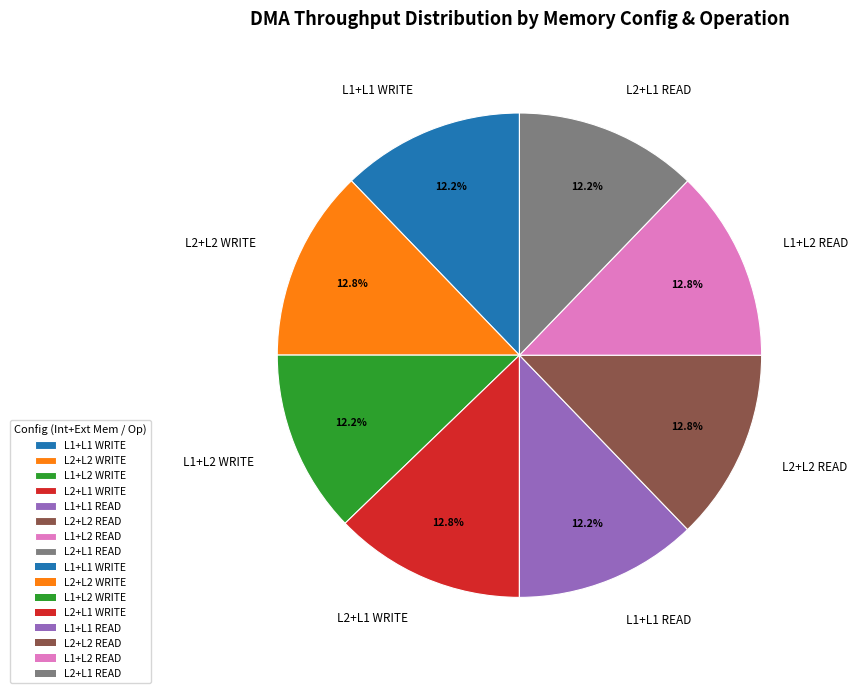

Is the sum of L1+L1 READ and L1+L1 WRITE greater than half?

No